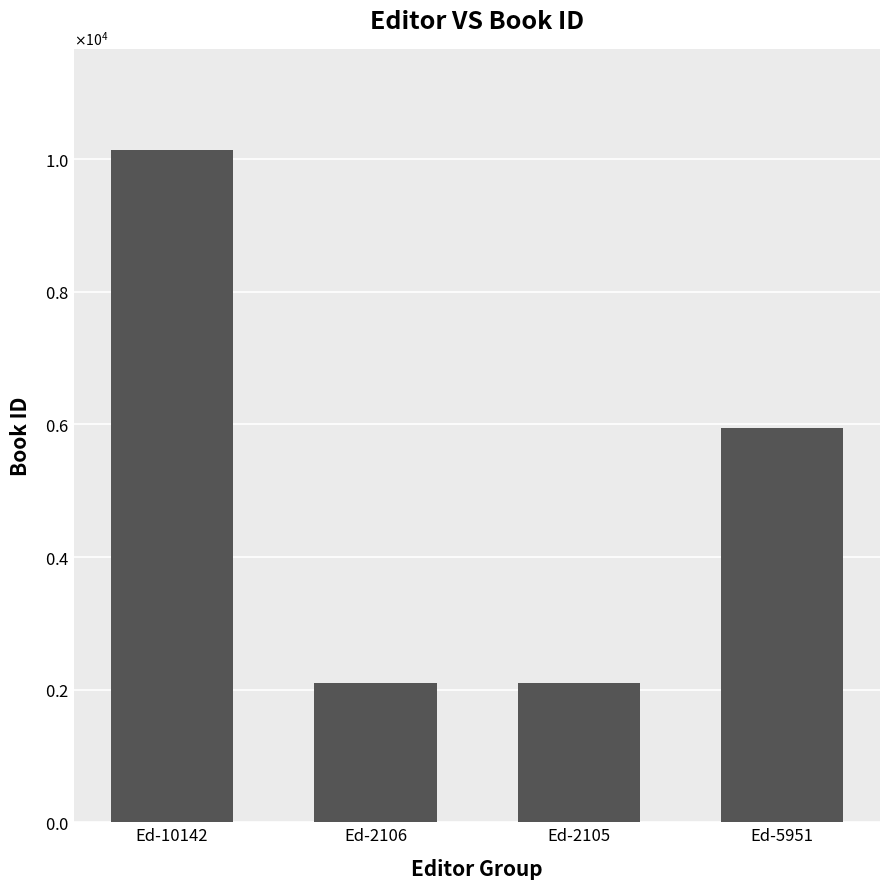

Does the chart contain stacked bars?

No